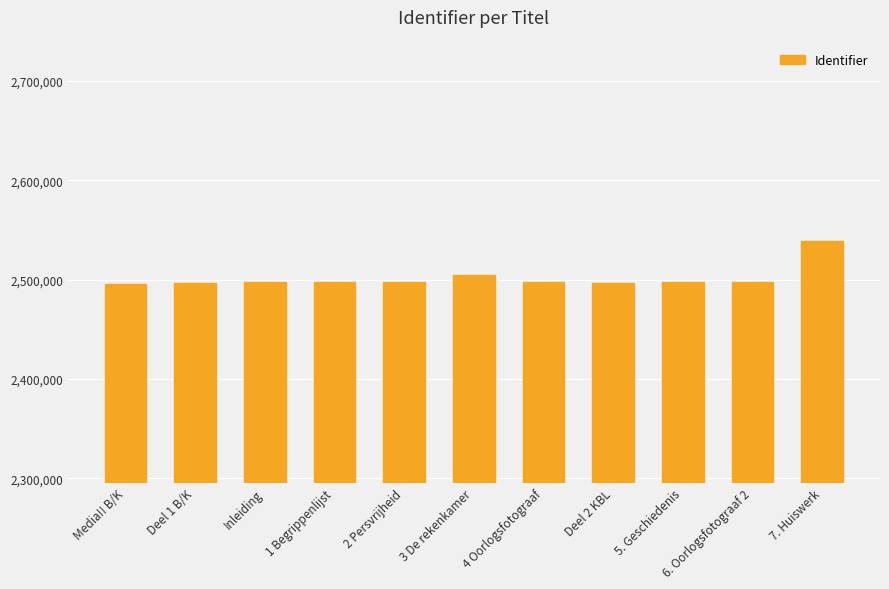

What is the ratio of the value at 7. Huiswerk to the value at Media!! B/K?

1.0